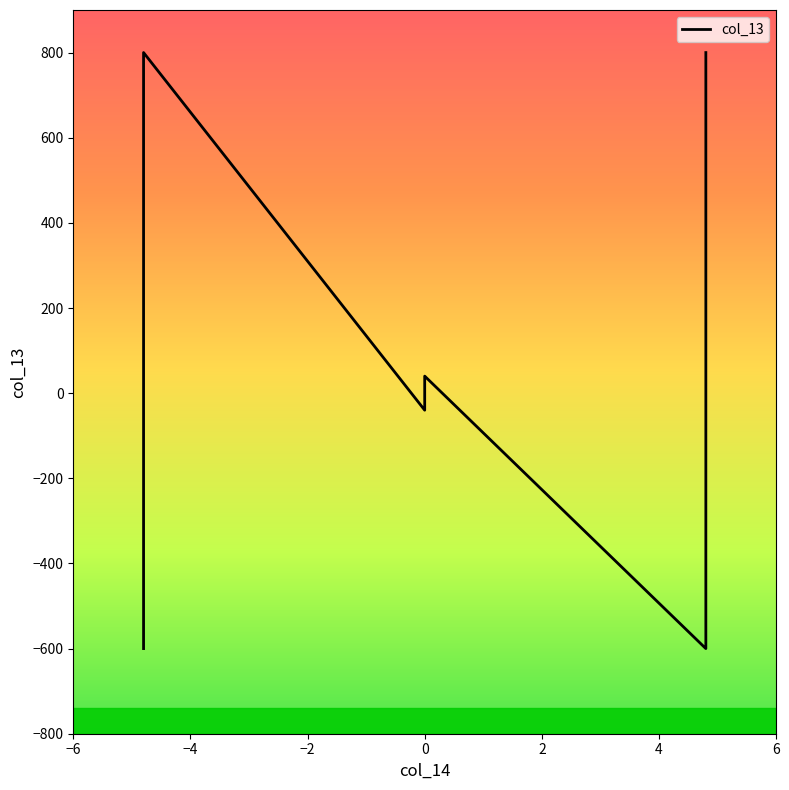

What position from the right is −6?

6